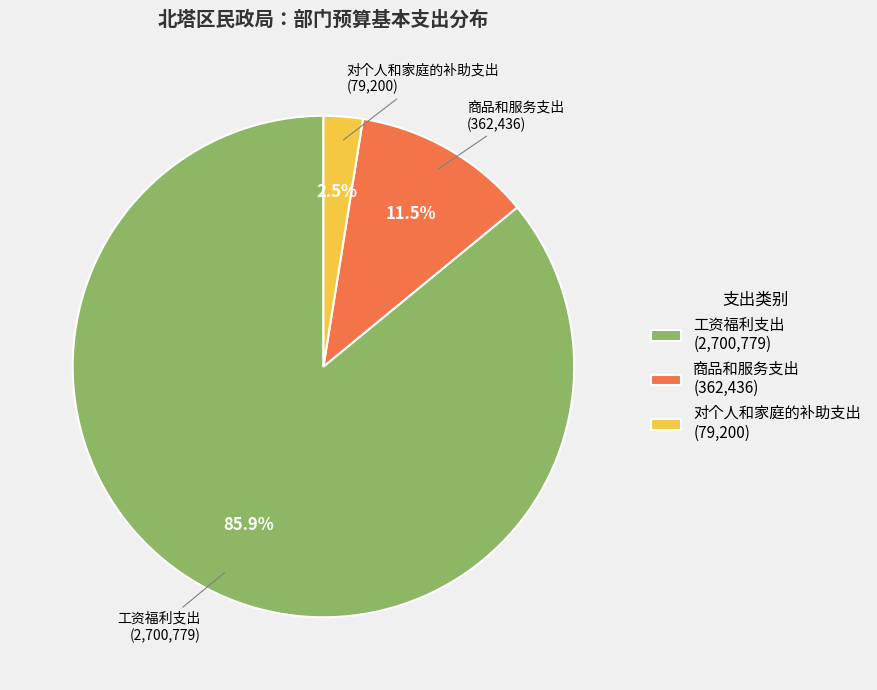

Does 对个人和家庭的补助支出 account for over 50% of the chart?

No